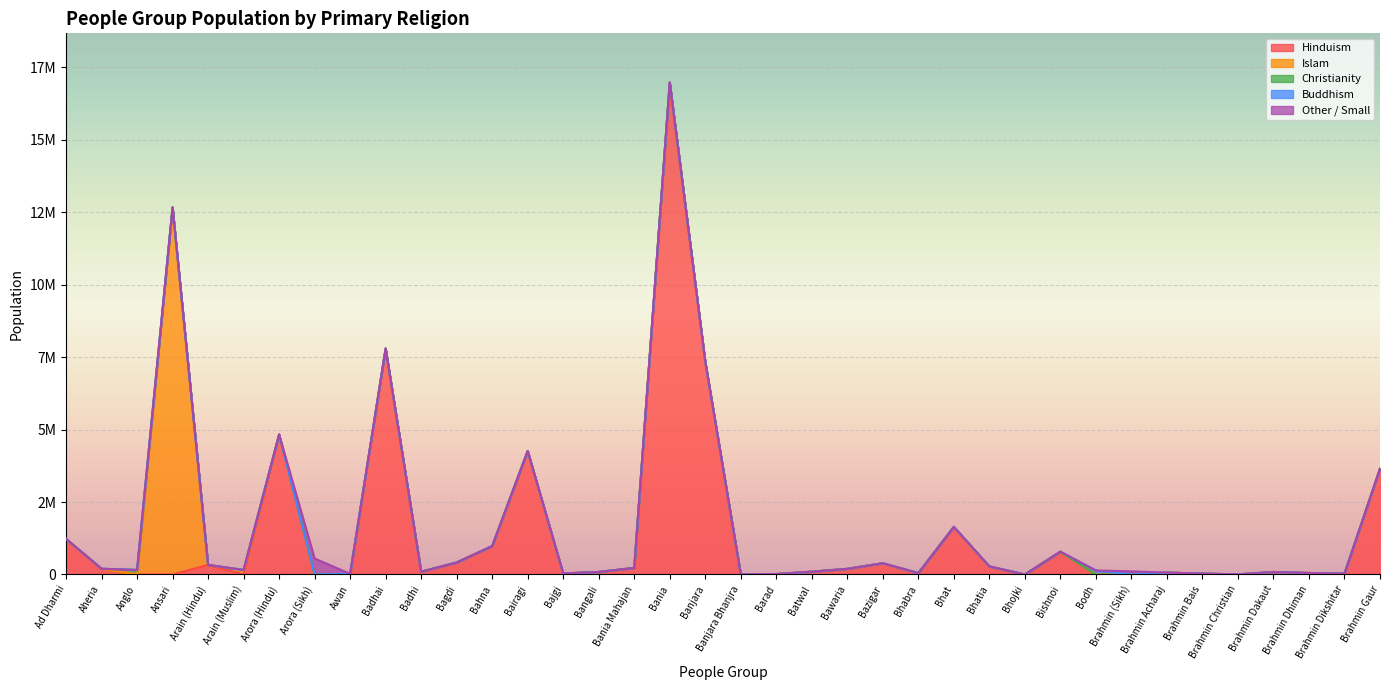

The Buddhism series shows -83869 at Brahmin Christian. True or false?

False